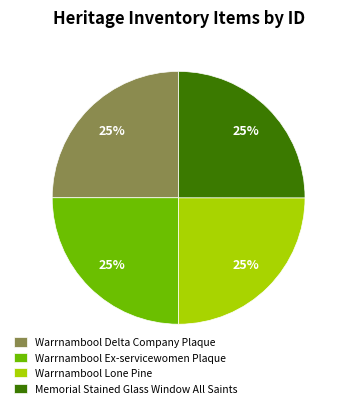

What percentage is the Warrnambool Ex-servicewomen Plaque slice, to the nearest percent?

25%